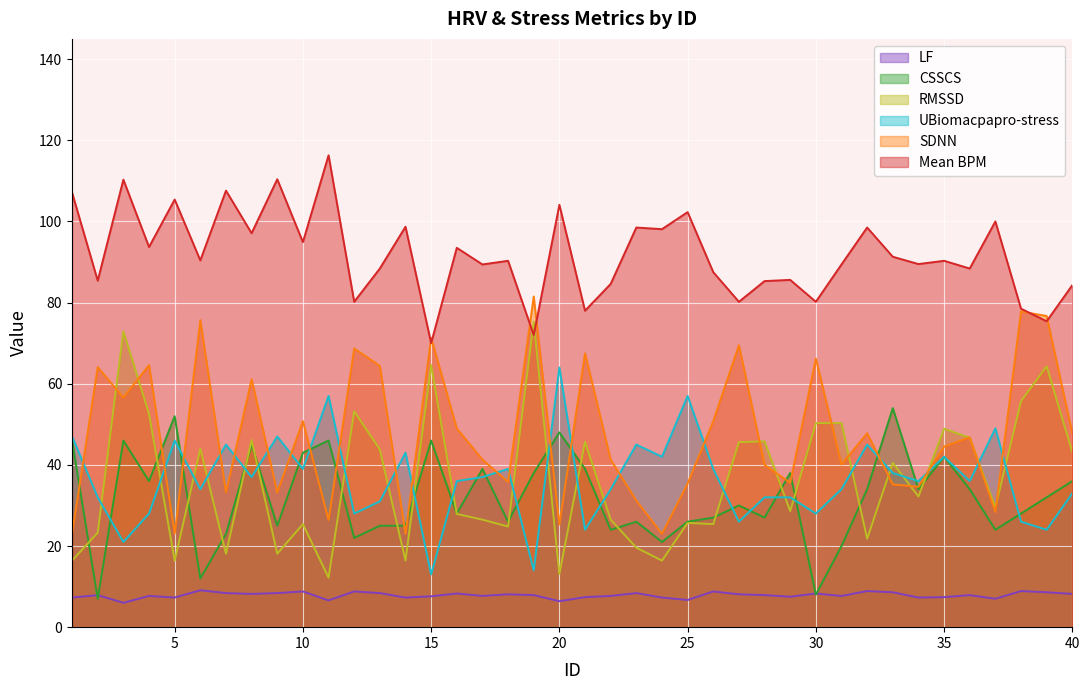

How many interior local peaks does the LF series have?

13